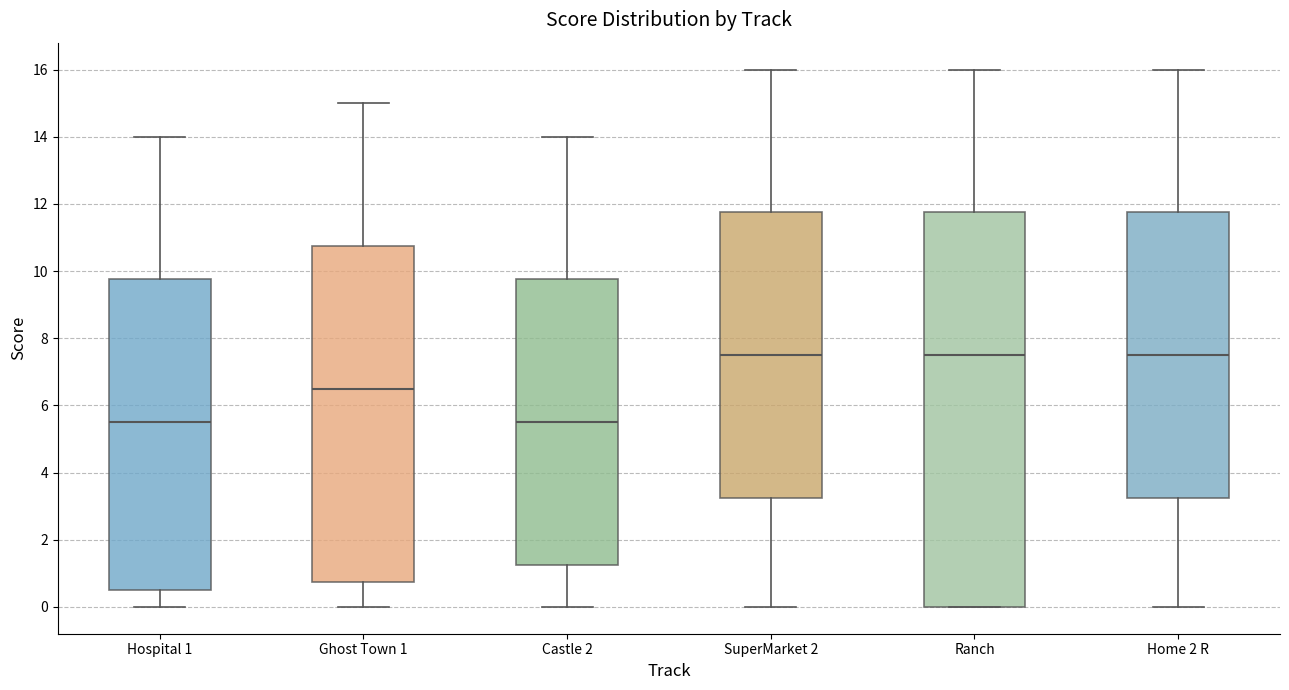

Reading left to right, transcribe this box plot: for each box, give where its median line is, the range the box spans, and where its two whiskers end, as read against the y-axis. The values are not printed on the chart, so give them approximately, as read against the axis.

Hospital 1: median 5.6, box 0.6 to 9.8, whiskers 0.0 to 14.0
Ghost Town 1: median 6.6, box 0.8 to 10.8, whiskers 0.0 to 15.0
Castle 2: median 5.6, box 1.2 to 9.8, whiskers 0.0 to 14.0
SuperMarket 2: median 7.6, box 3.2 to 11.8, whiskers 0.0 to 16.0
Ranch: median 7.6, box 0.0 to 11.8, whiskers 0.0 to 16.0
Home 2 R: median 7.6, box 3.2 to 11.8, whiskers 0.0 to 16.0